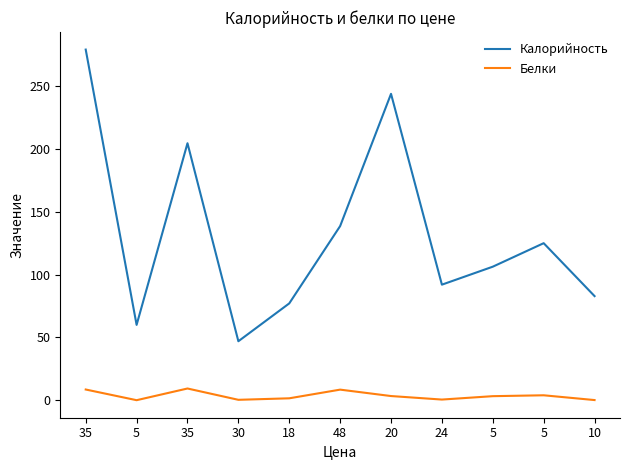

What are all the series names shown in the legend?

Калорийность, Белки